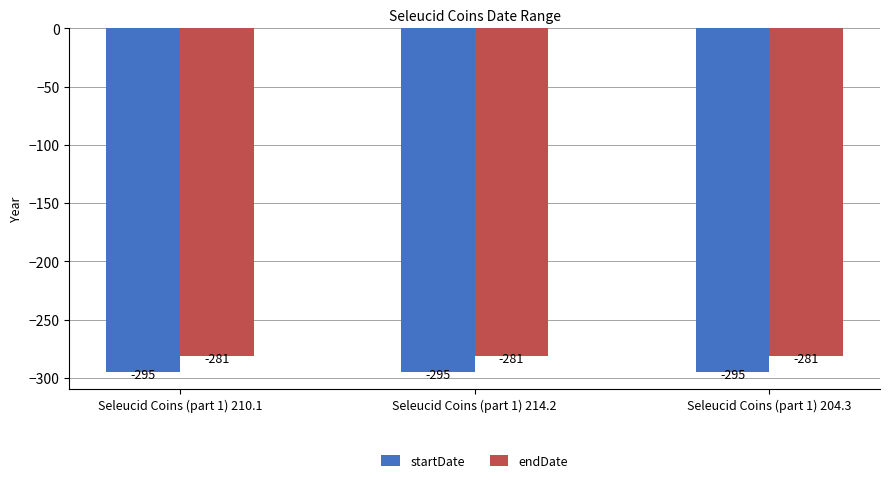

What is the maximum value shown in the chart?

-281